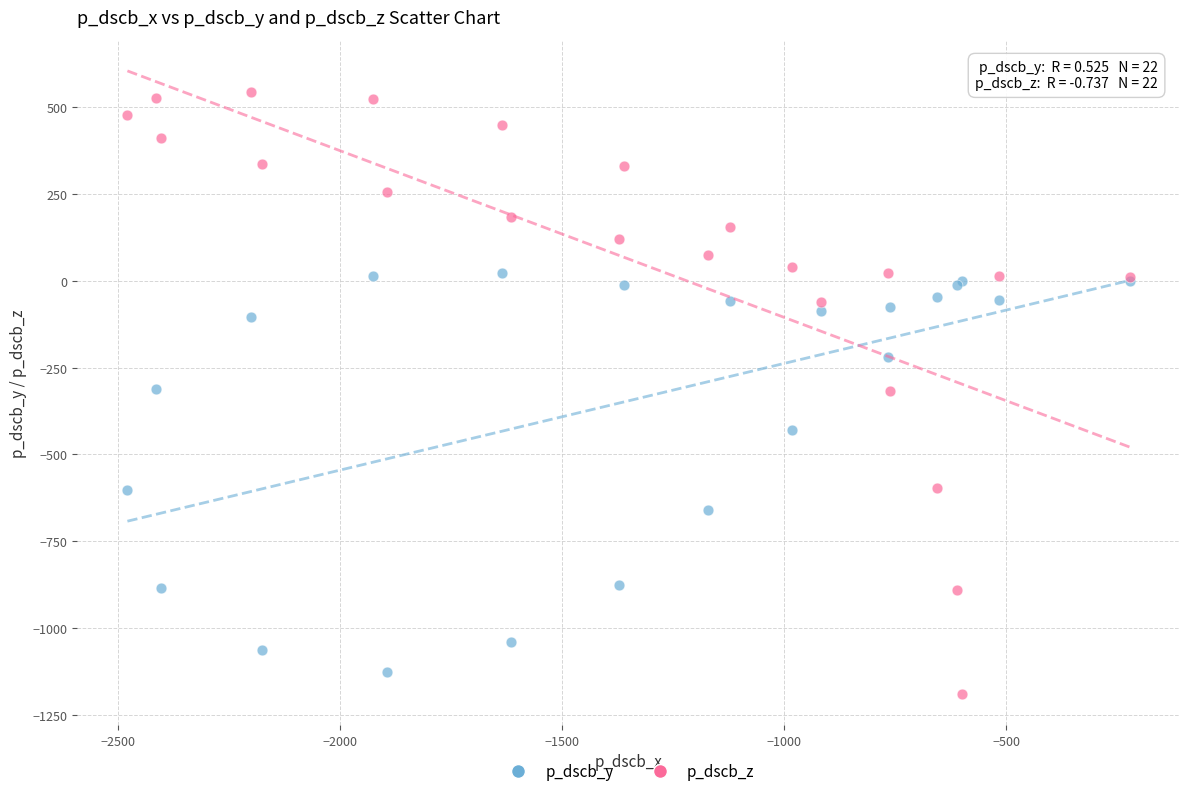

What is the X range (max minus min) for the scatter plot?

2257.8